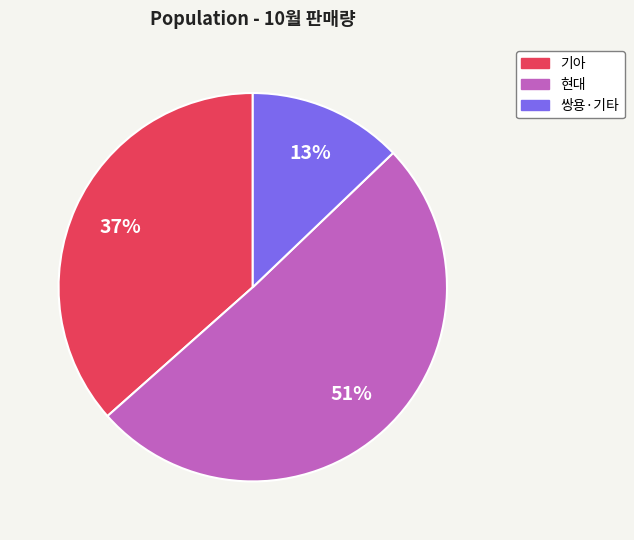

How many segments does this pie chart have?

3